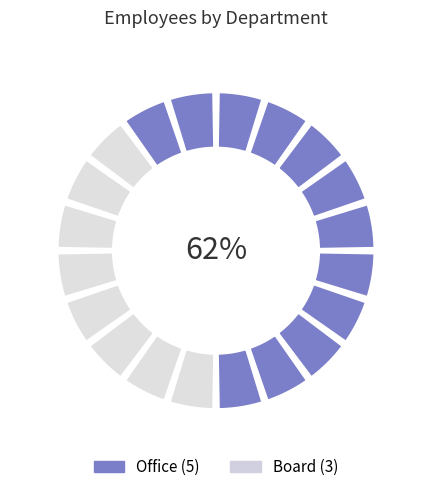

True or false: Office accounts for 62% of the total.

True